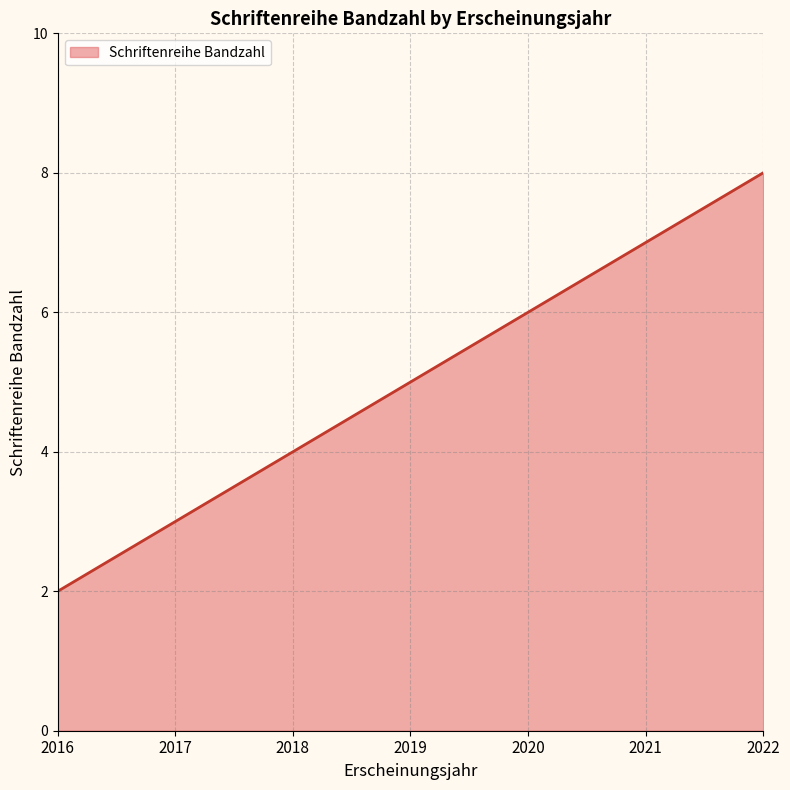

The chart shows a value of 5 at 2019. True or false?

True